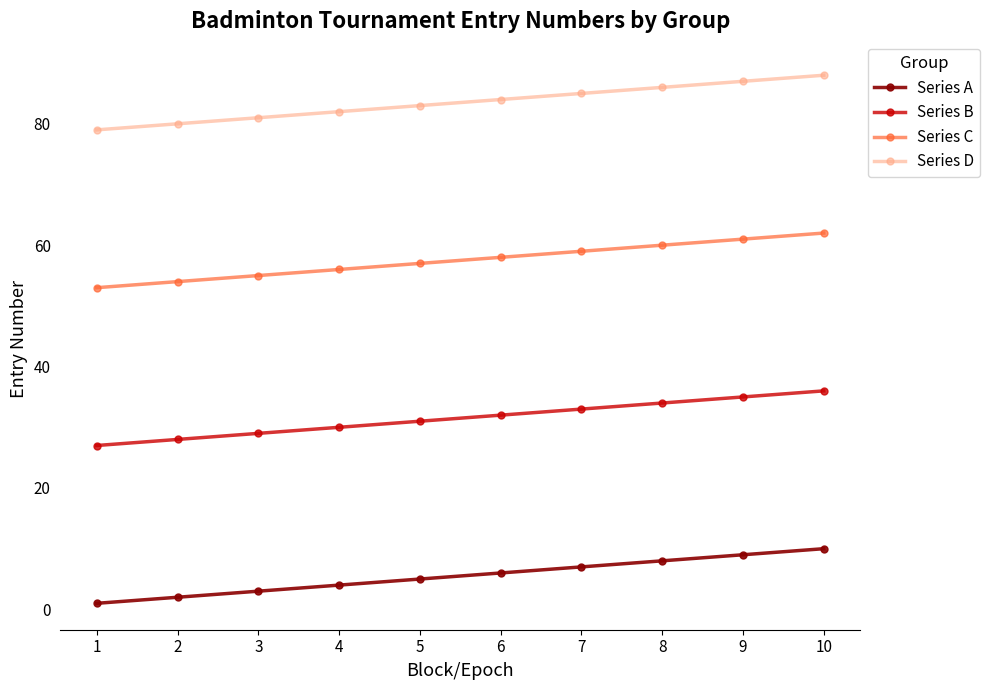

At how many categories does at least one series exceed 7?

10